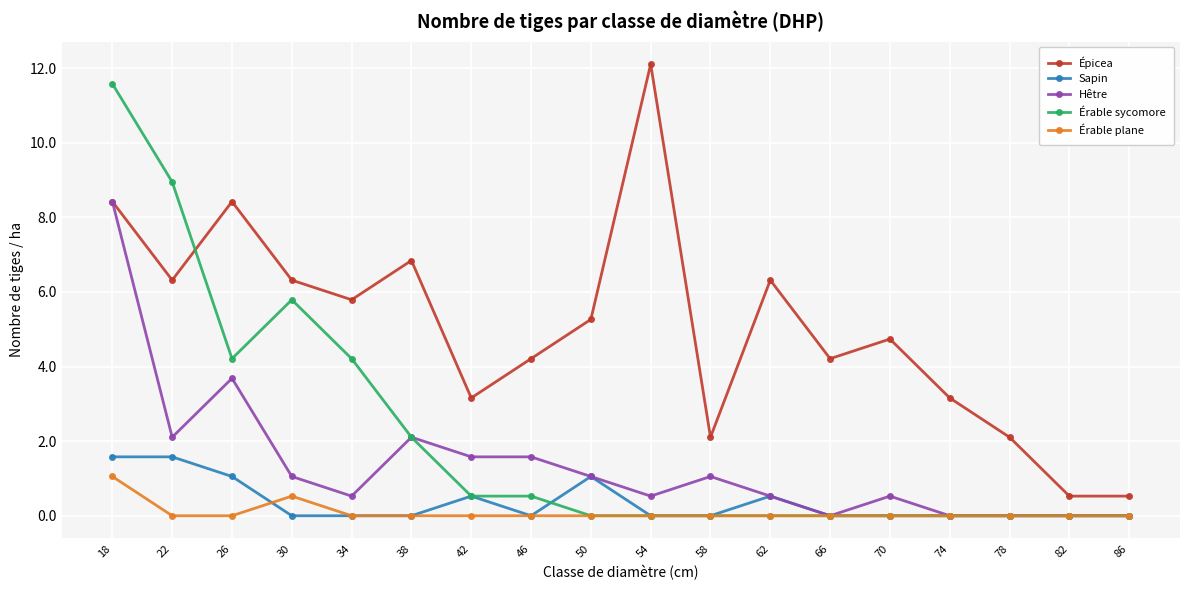

Reading left to right, extract all data points from this chart.

Épicea: 18=8.4	22=6.3	26=8.4	30=6.3	34=5.8	38=6.8	42=3.2	46=4.2	50=5.3	54=12.1	58=2.1	62=6.3	66=4.2	70=4.7	74=3.2	78=2.1	82=0.5	86=0.5
Sapin: 18=1.6	22=1.6	26=1.1	30=0.0	34=0.0	38=0.0	42=0.5	46=0.0	50=1.1	54=0.0	58=0.0	62=0.5	66=0.0	70=0.0	74=0.0	78=0.0	82=0.0	86=0.0
Hêtre: 18=8.4	22=2.1	26=3.7	30=1.1	34=0.5	38=2.1	42=1.6	46=1.6	50=1.1	54=0.5	58=1.1	62=0.5	66=0.0	70=0.5	74=0.0	78=0.0	82=0.0	86=0.0
Érable sycomore: 18=11.6	22=8.9	26=4.2	30=5.8	34=4.2	38=2.1	42=0.5	46=0.5	50=0.0	54=0.0	58=0.0	62=0.0	66=0.0	70=0.0	74=0.0	78=0.0	82=0.0	86=0.0
Érable plane: 18=1.1	22=0.0	26=0.0	30=0.5	34=0.0	38=0.0	42=0.0	46=0.0	50=0.0	54=0.0	58=0.0	62=0.0	66=0.0	70=0.0	74=0.0	78=0.0	82=0.0	86=0.0